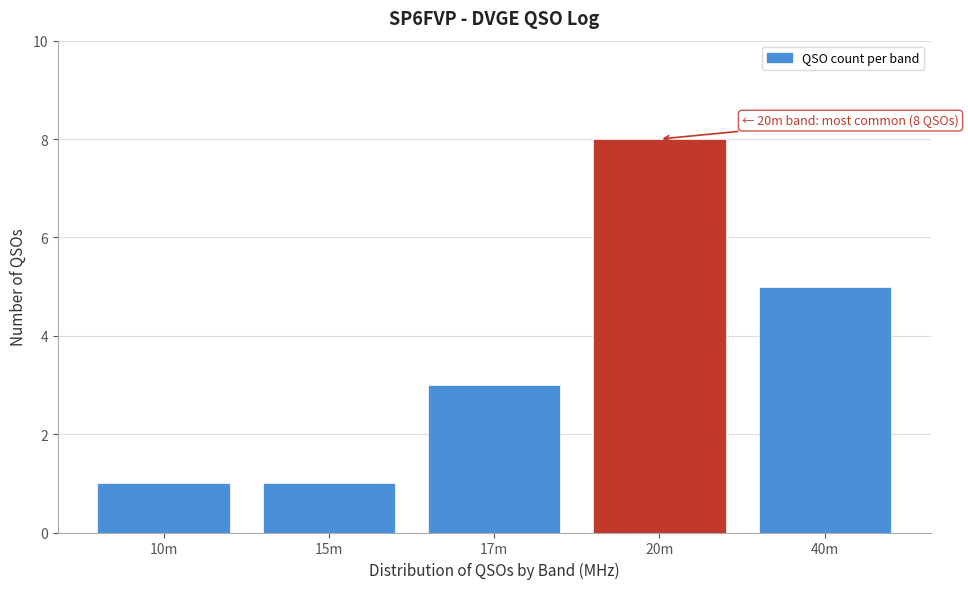

Reading left to right, transcribe all the data shown in this chart.

1	1	3	8	5